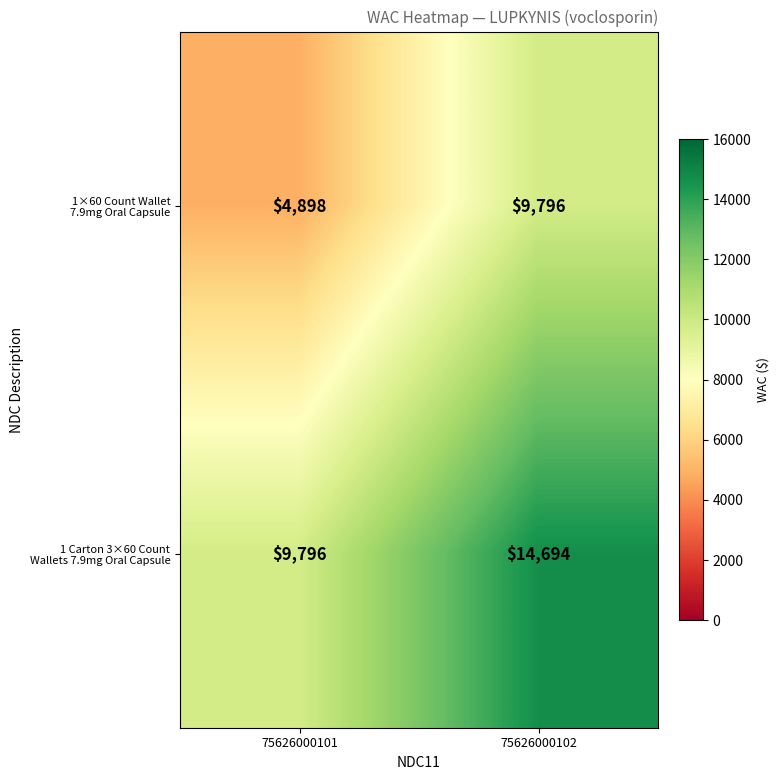

How many distinct data groups are displayed?

2